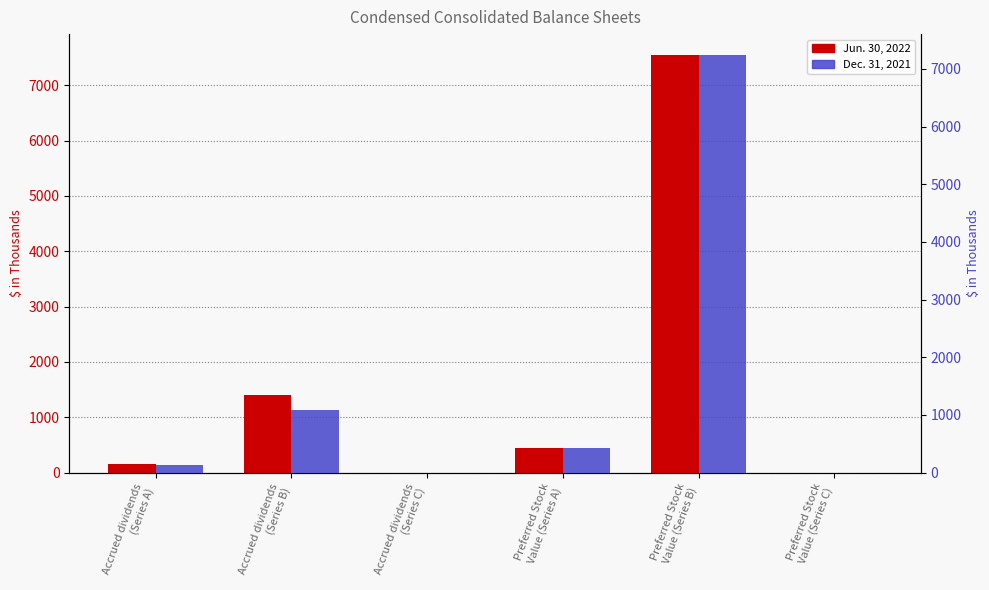

Rank the series by their maximum value, from lowest to highest.

Dec. 31, 2021, Jun. 30, 2022